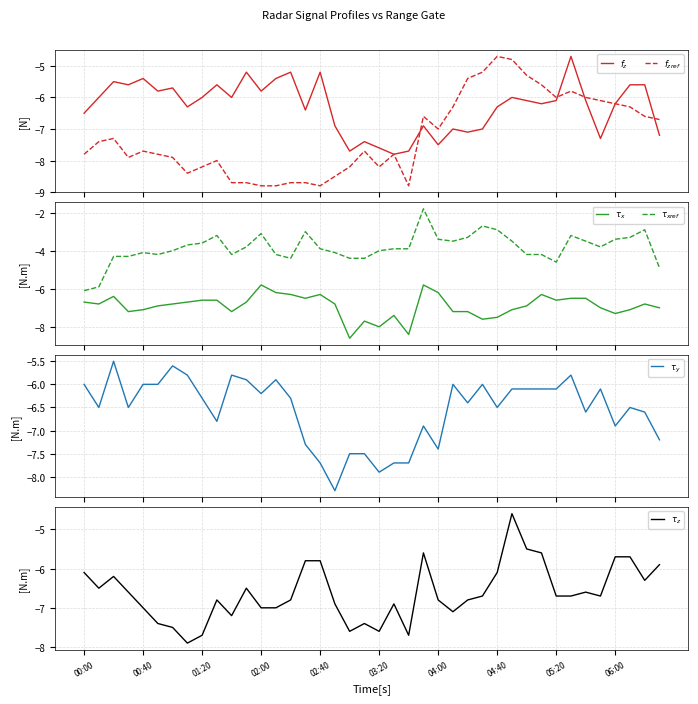

Where is $\tau_{xref}$ nearest to the value -3?

15